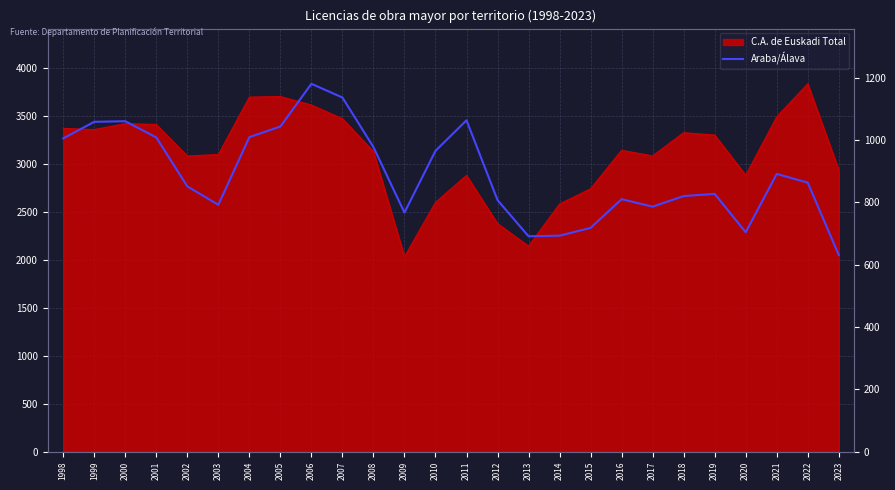

How many values are below 863?

13